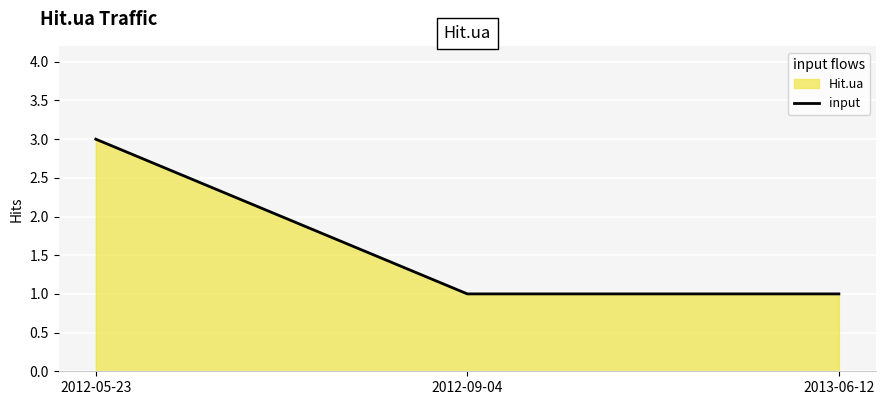

What is the change in value from 2012-05-23 to 2013-06-12?

-2